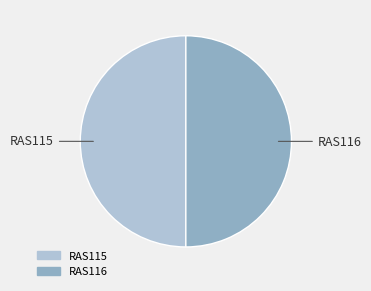

What is the ratio of the value at RAS115 to the value at RAS116?

1.0